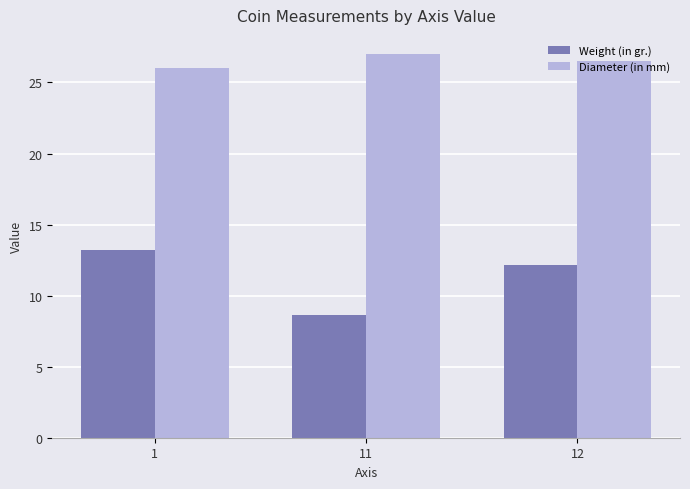

Reading right to left, list all the values displayed in this chart.

Weight (in gr.): 12=12.2	11=8.6	1=13.2
Diameter (in mm): 12=26.5	11=27.0	1=26.0